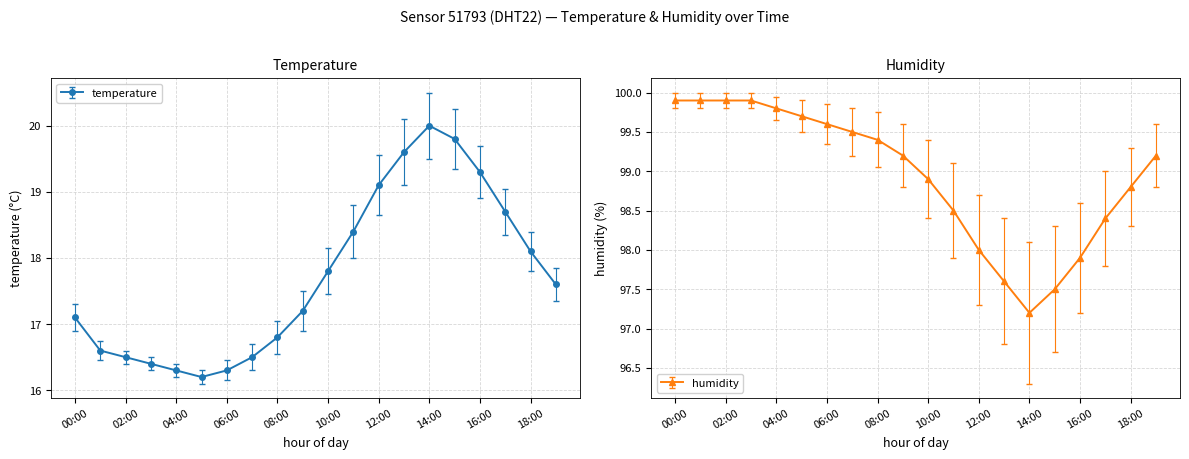

Which series has the largest total across all categories?

humidity